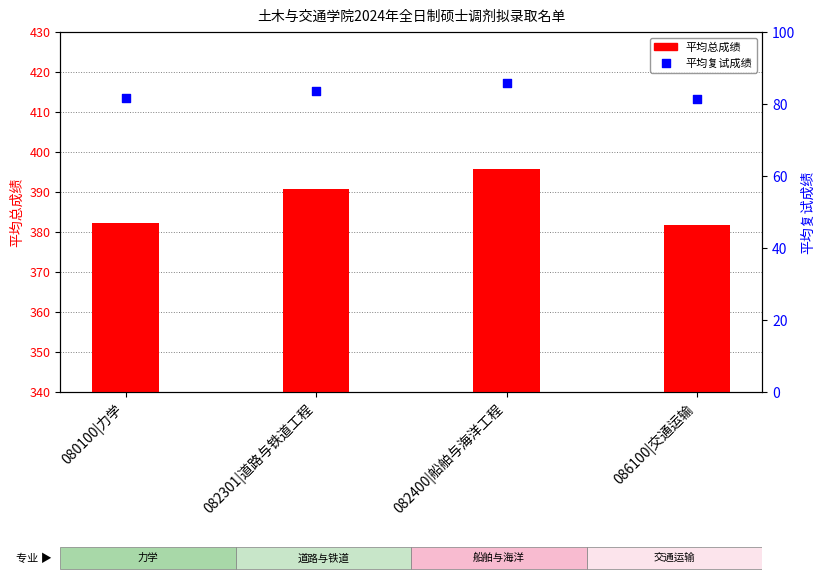

Which series has the largest total across all categories?

平均总成绩